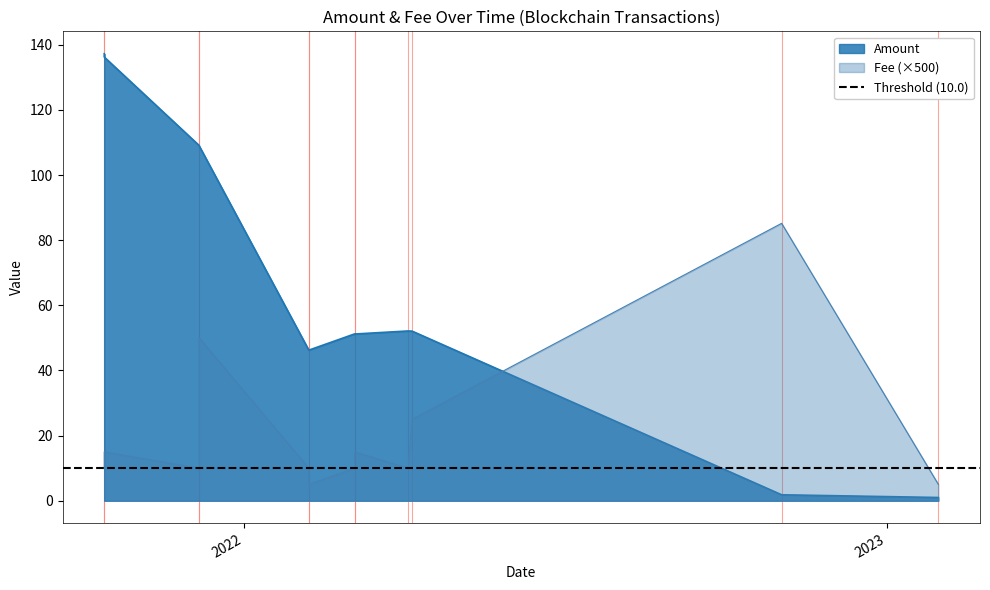

At which category is the sum across all series the highest?

2021-12-06 08:30:00